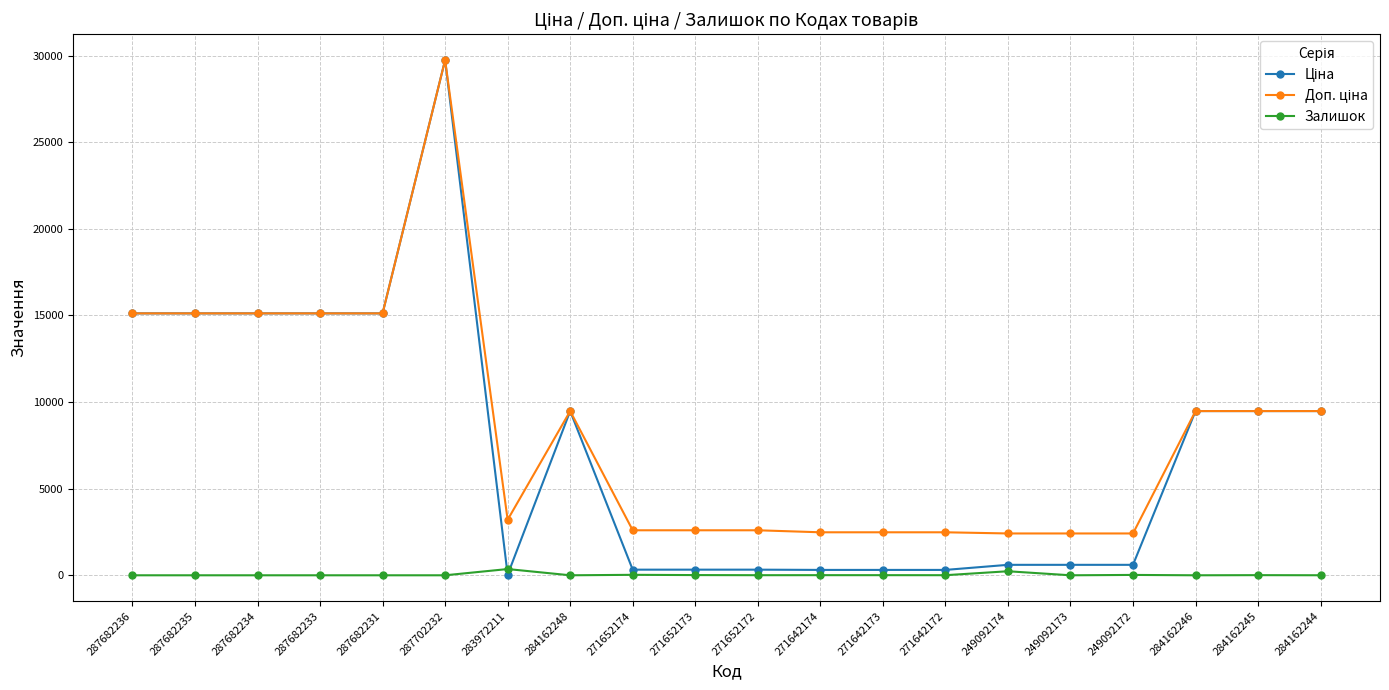

At which category is the sum across all series the highest?

287702232